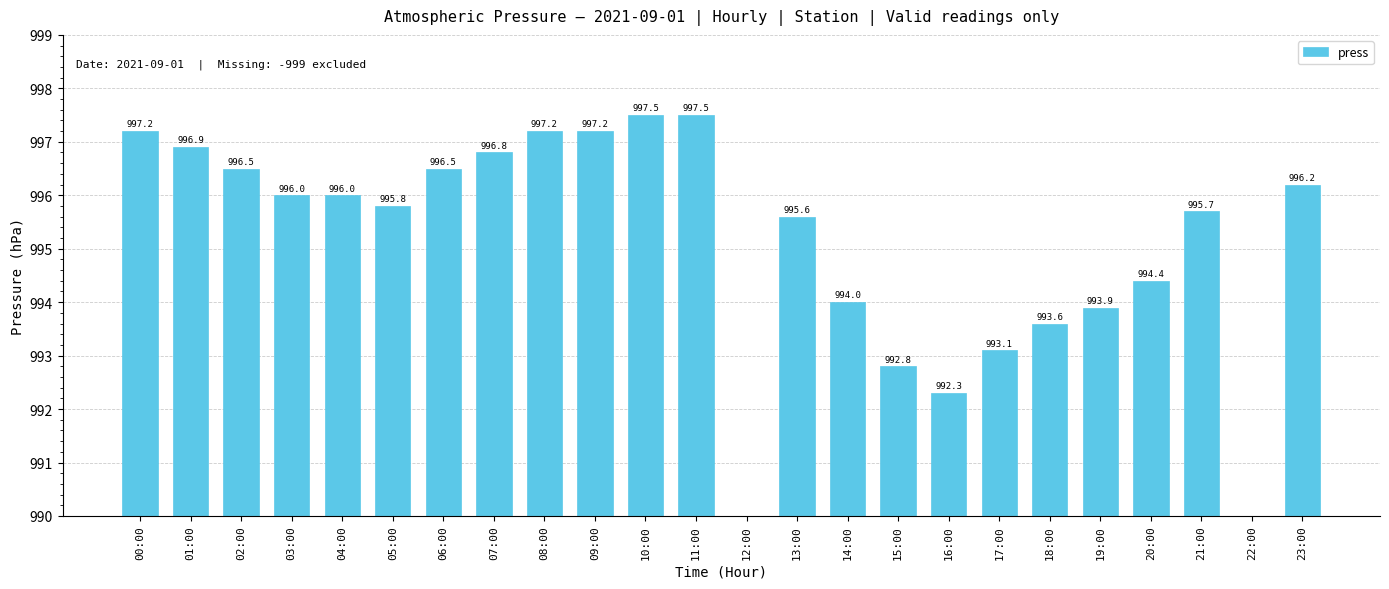

Which has a higher value, 17:00 or 10:00?

10:00